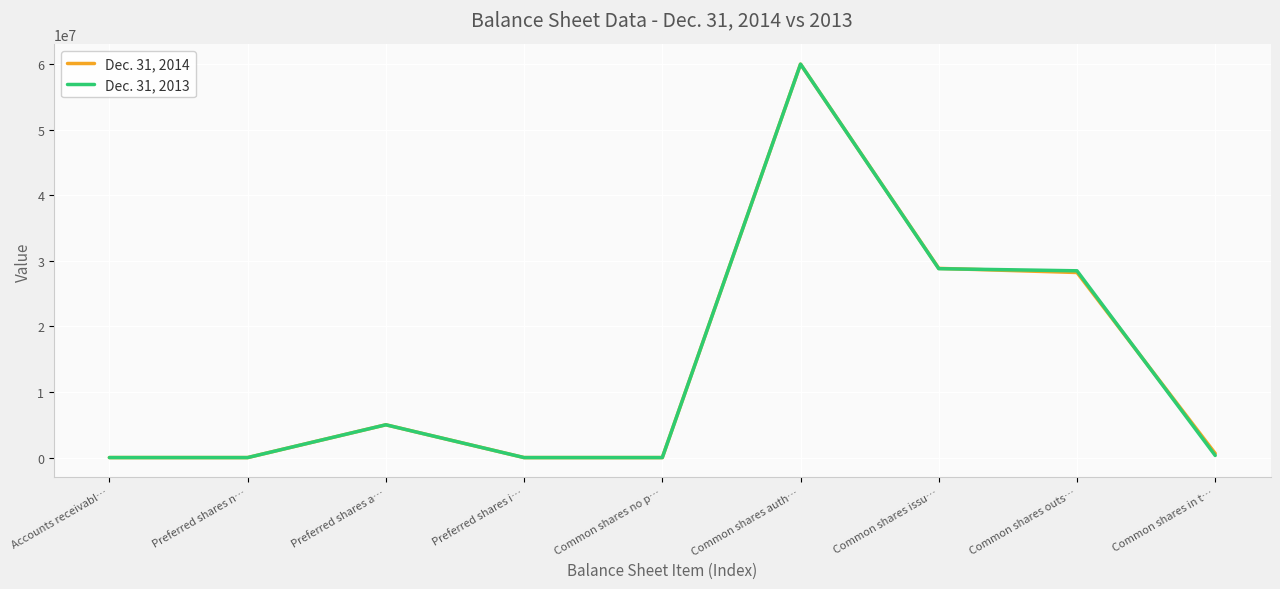

At which category is the sum across all series the highest?

Common shares auth…